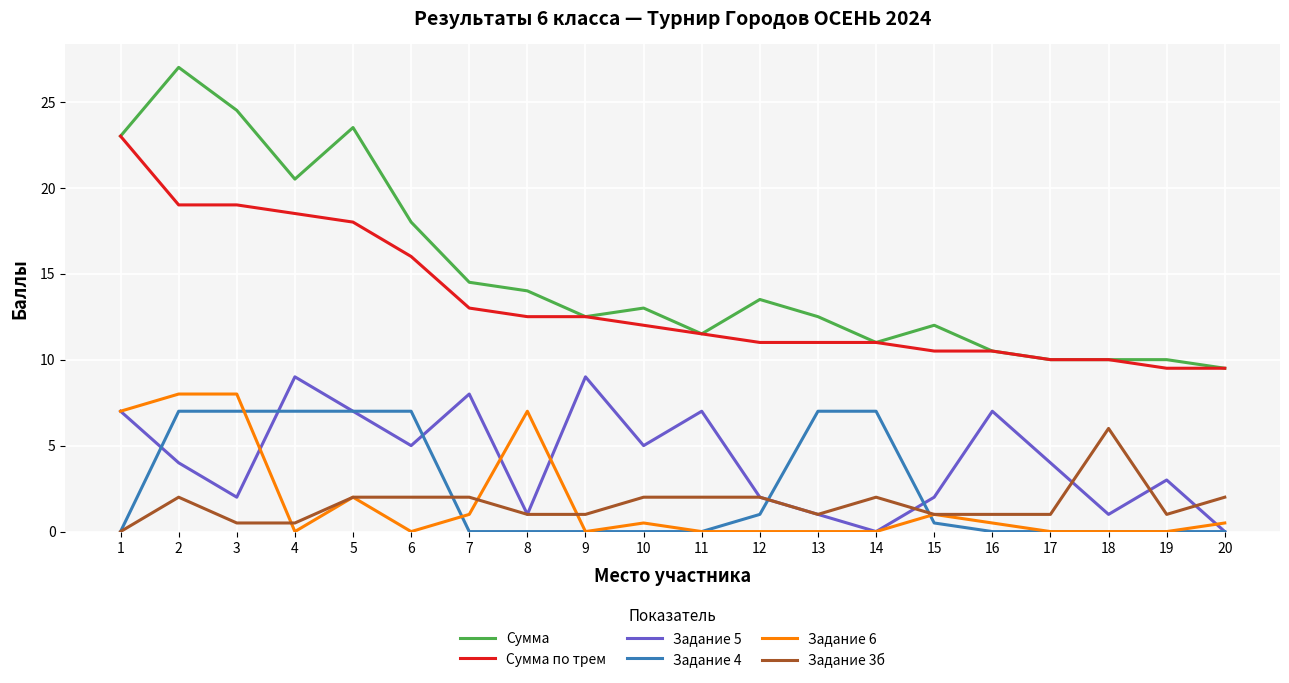

At which label is Сумма closest to 18?

6